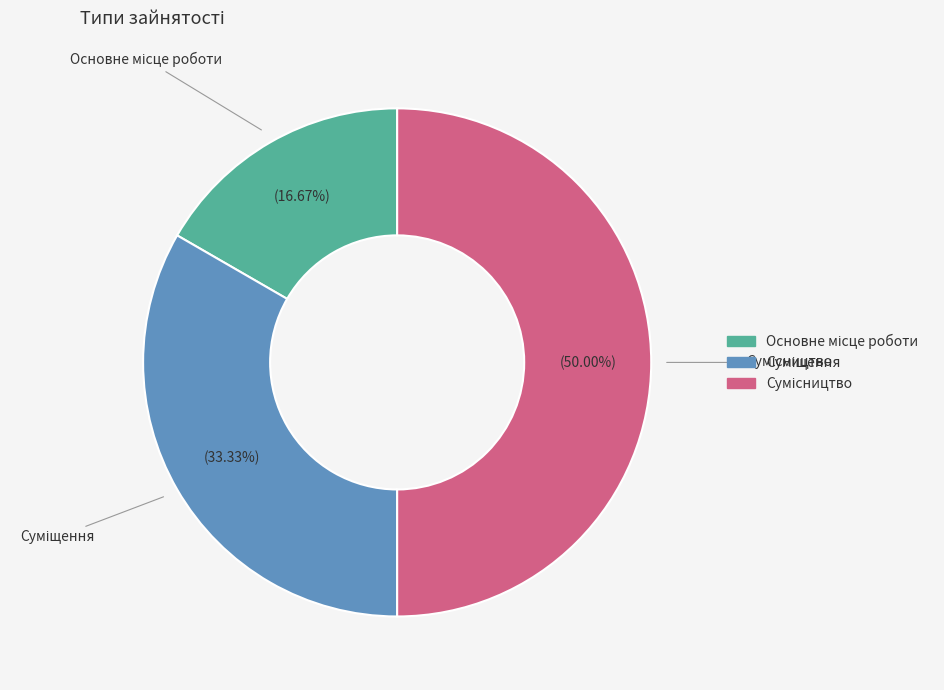

How many segments does this pie chart have?

3